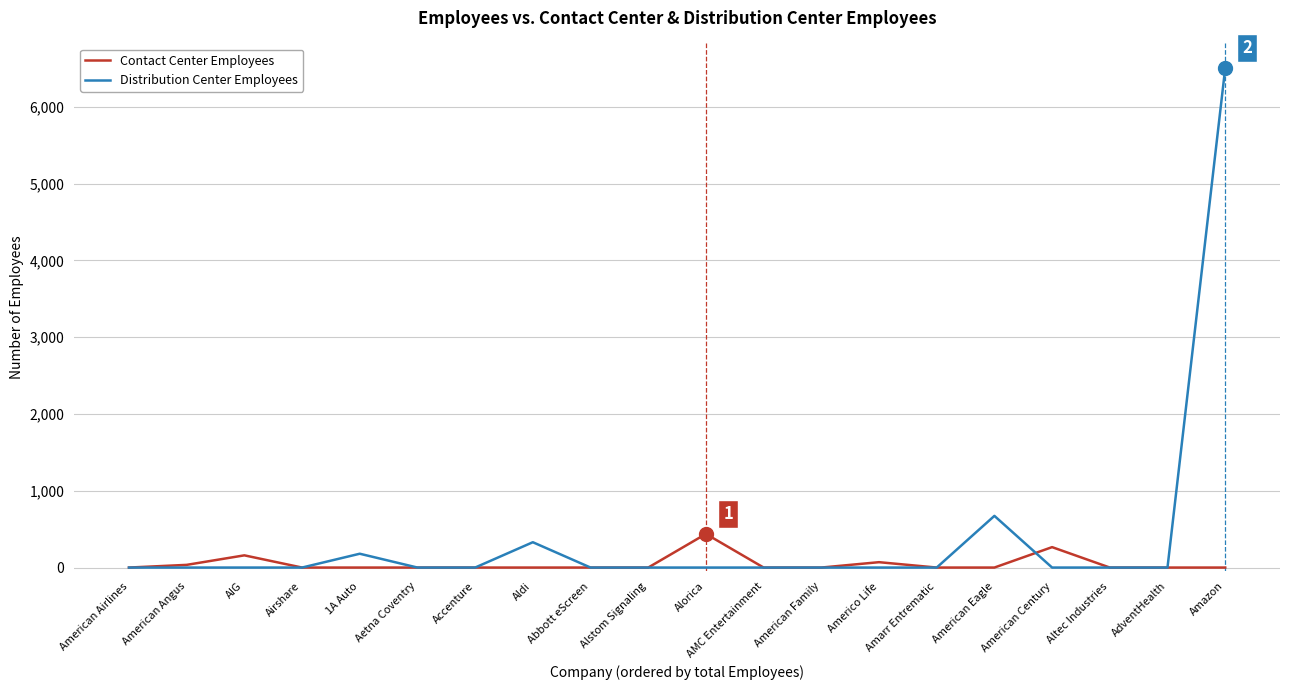

Is this an area chart (filled region under the line)?

No